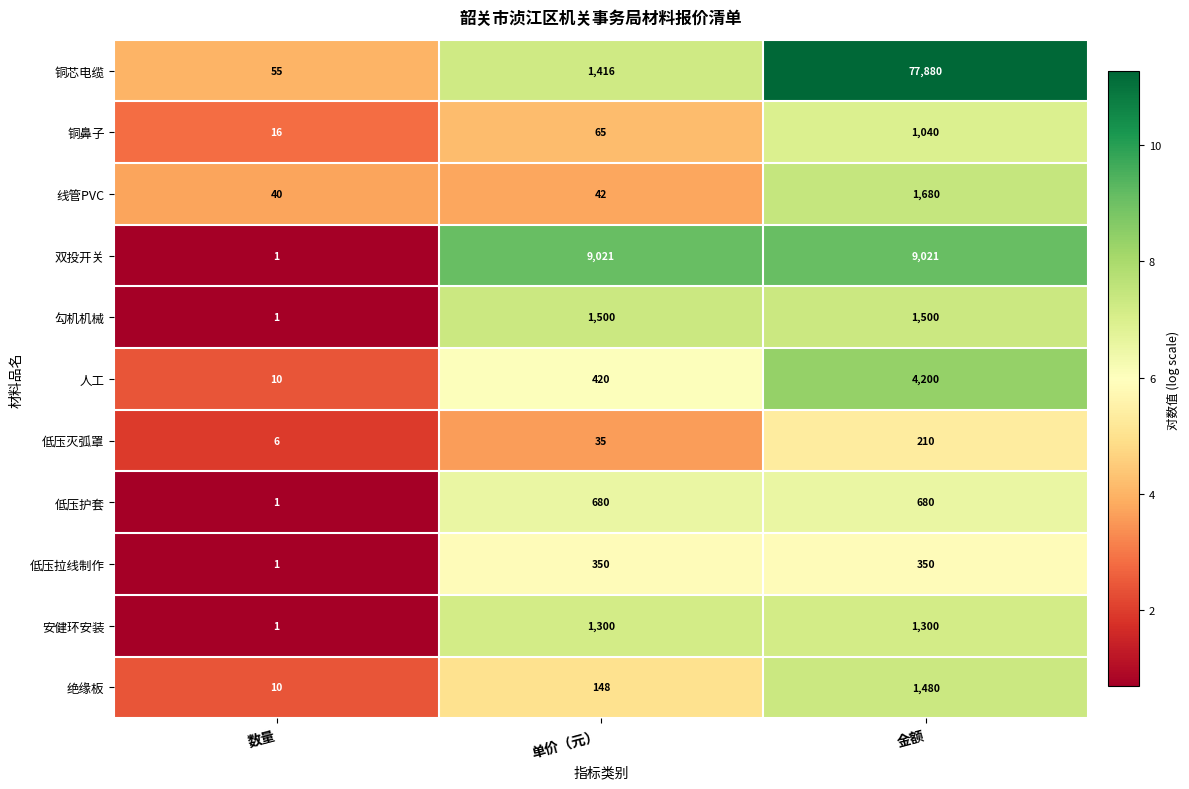

Which series has the largest range (max minus min)?

铜芯电缆